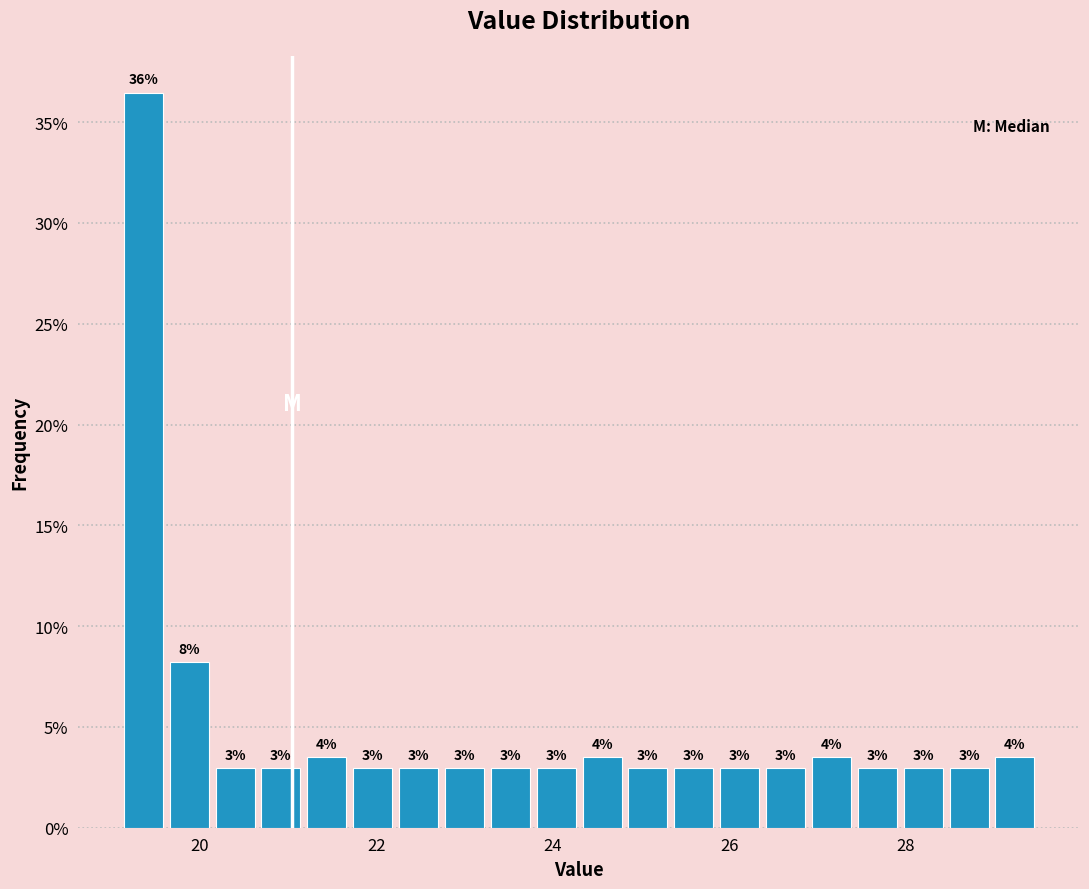

Read against the x-axis, roughly where is the centre of the tallest bar?

19.4